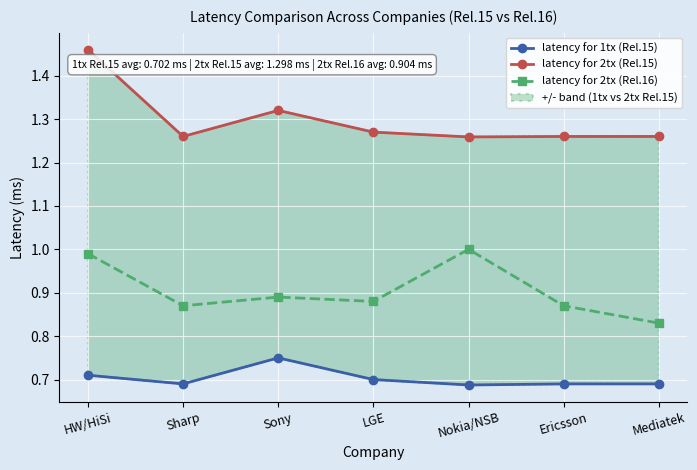

What is the spread (max minus min) of values at Nokia/NSB?

0.6